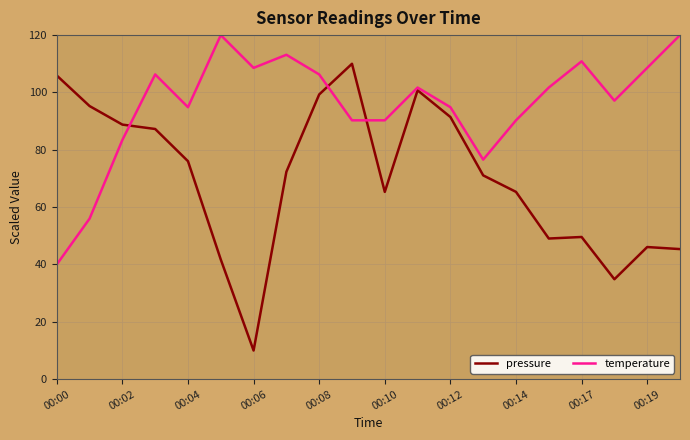

Does the chart have visible grid lines?

Yes